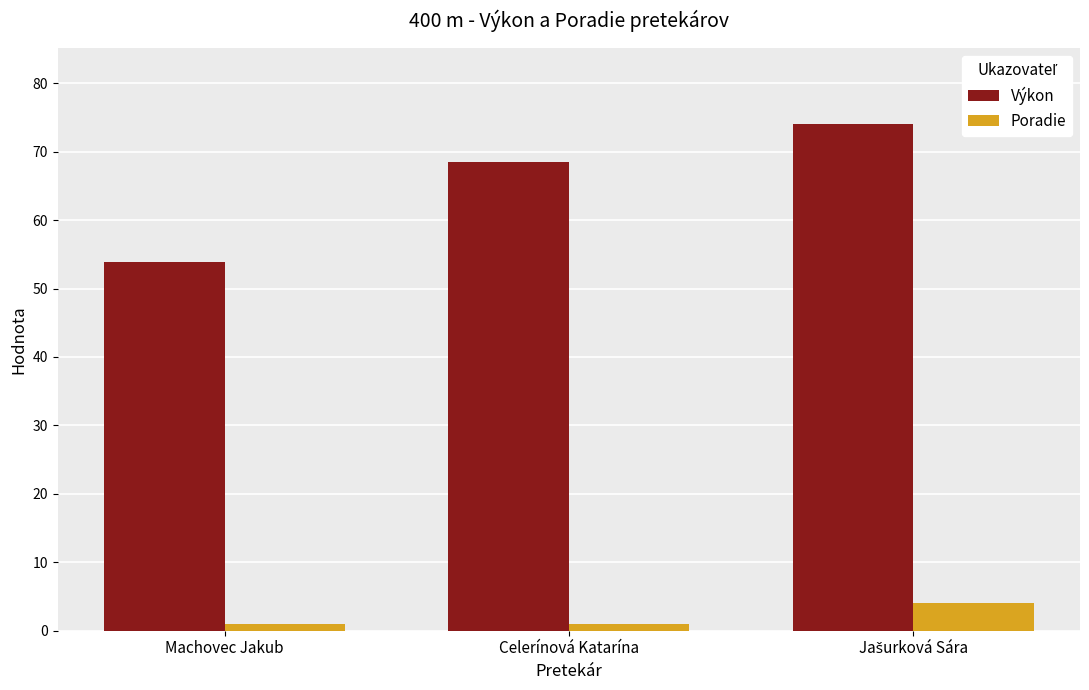

Which series has the widest spread of values?

Výkon